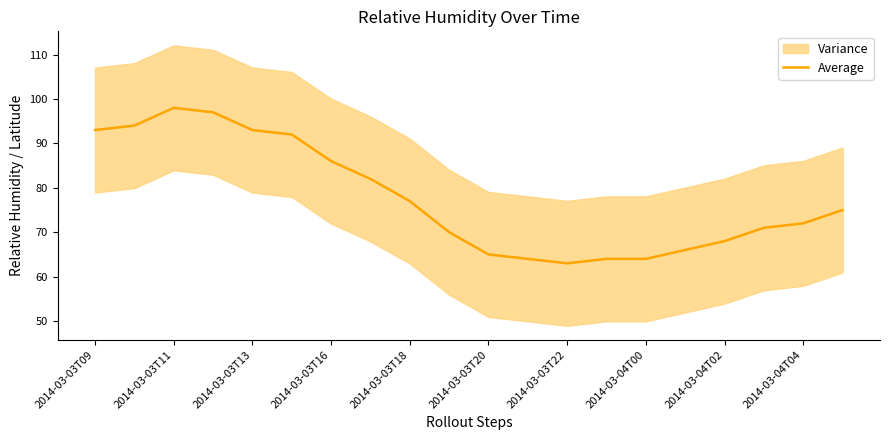

True or false: Average has a value of 64 at 2014-03-04T00.

True